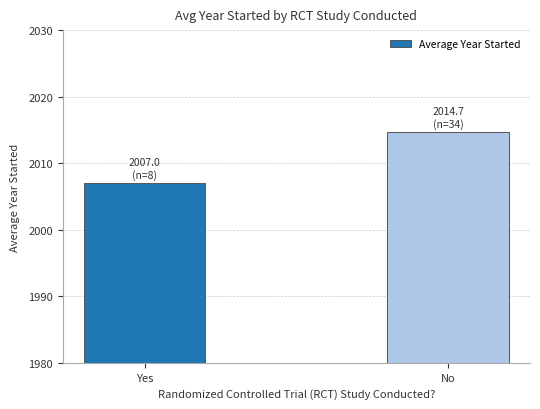

Reading left to right, extract all data points from this chart.

Yes=2007.0	No=2014.7